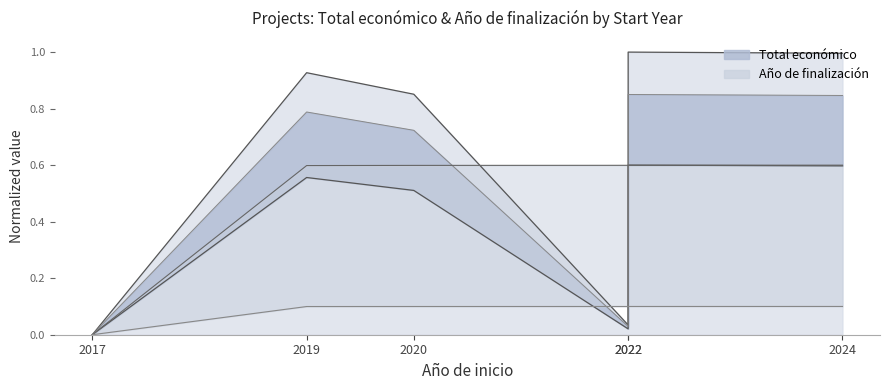

Between 2019 and 2022, which series saw the biggest shift?

Total económico